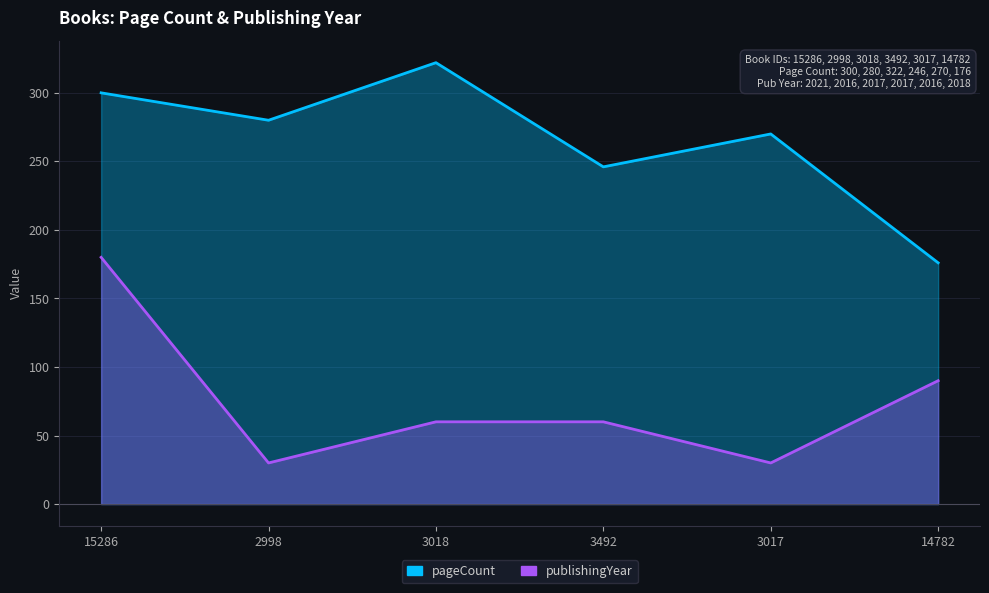

What is the average value of the publishingYear series?

75